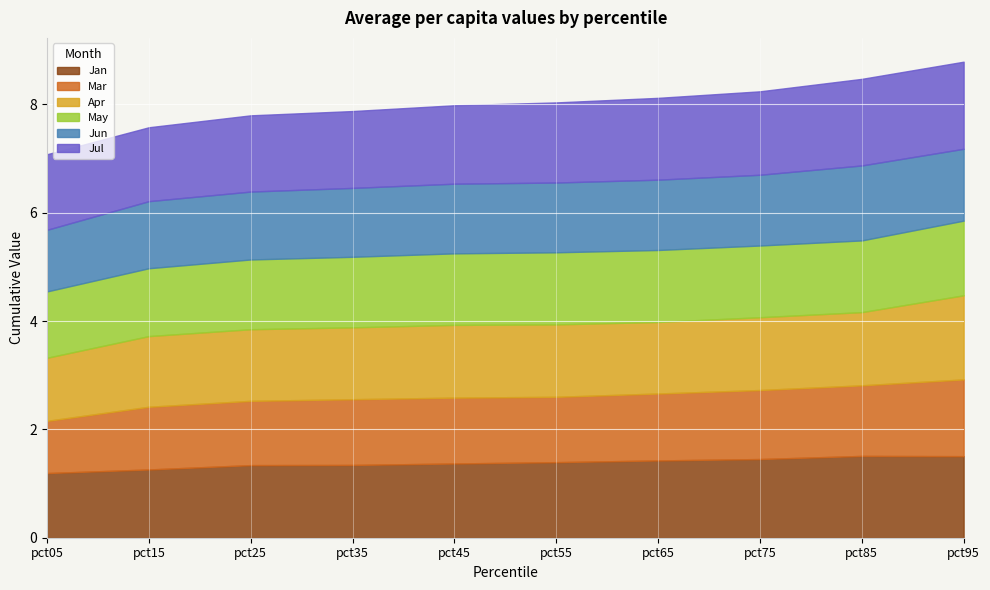

At which label does Apr reach its minimum?

pct05